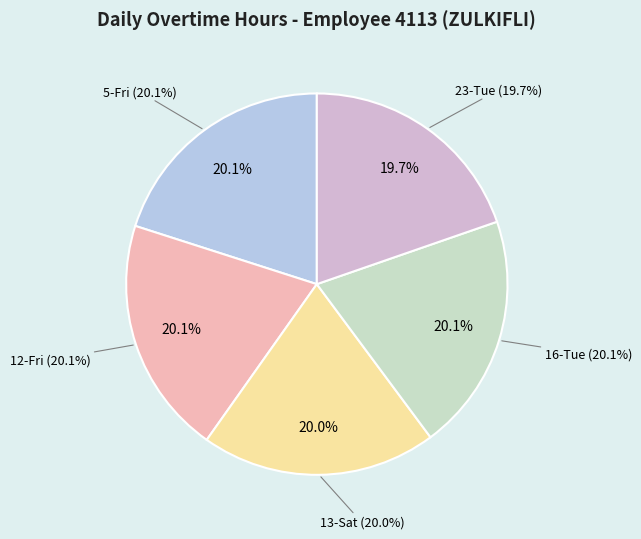

Does 12-Fri (14.27) represent more than half of the total?

No